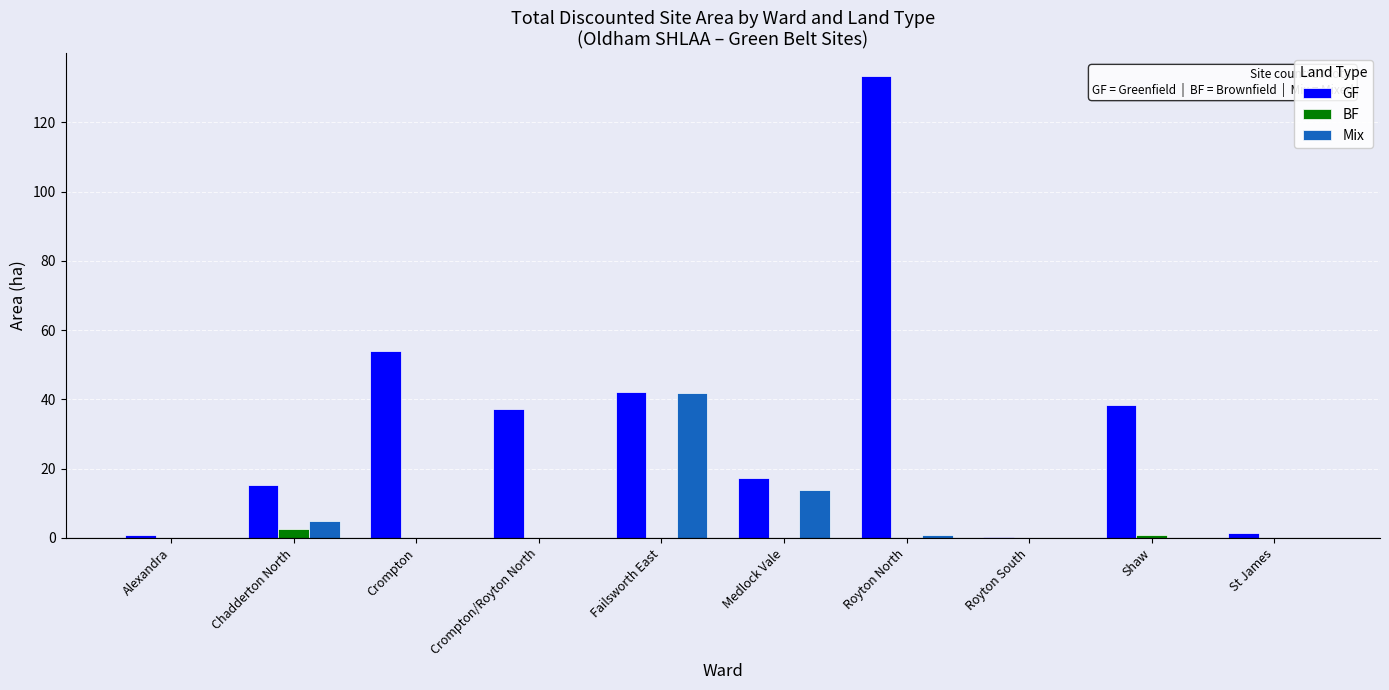

Is the value of GF at Royton North greater than the value of Mix at Failsworth East?

Yes